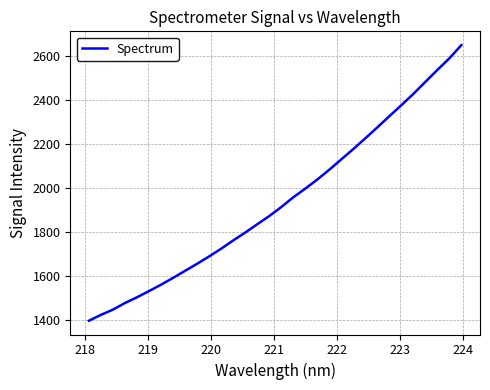

What is the difference between the second highest and minimum values?

1190.8